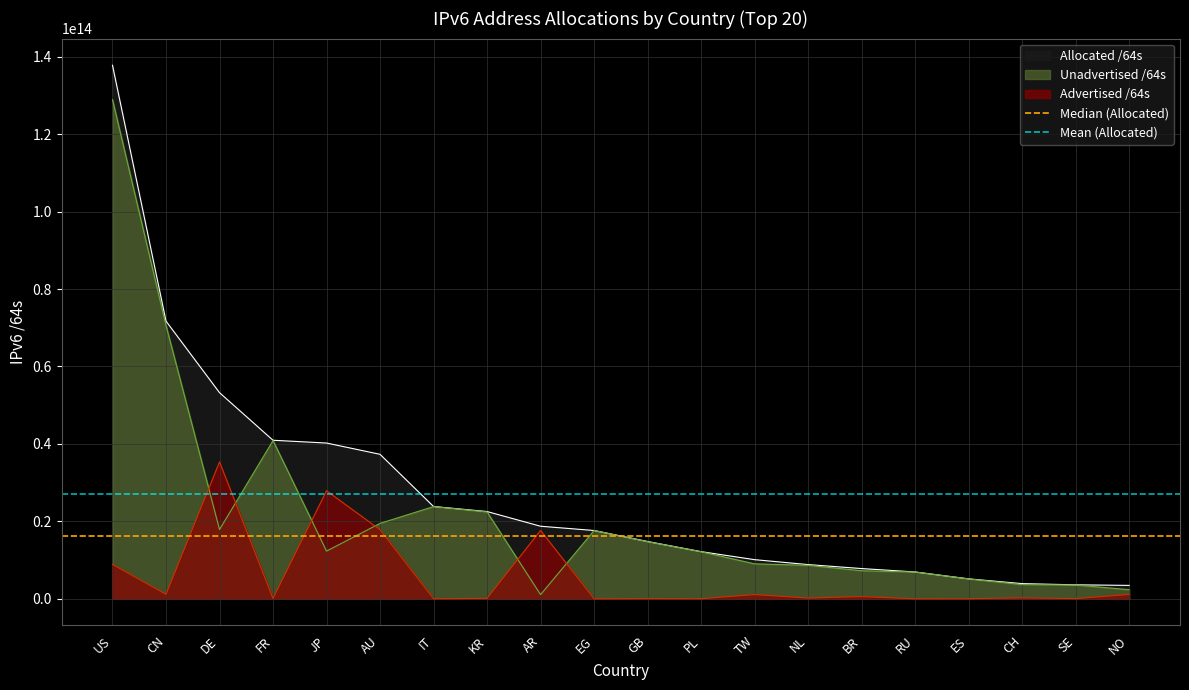

True or false: Mean (Allocated) has a value of 46181297189380.4 at US.

False